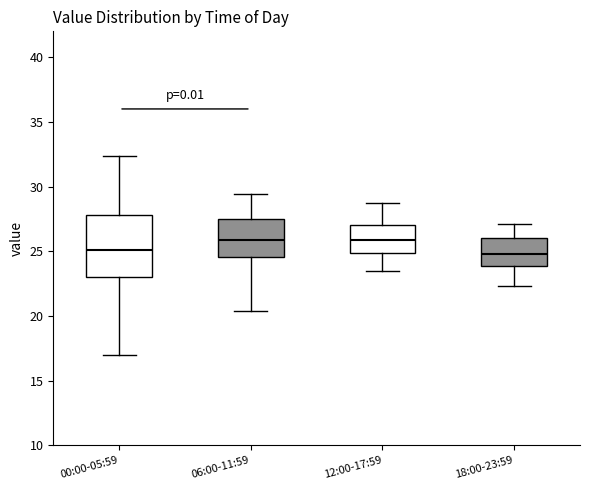

Reading left to right, transcribe this box plot: for each box, give where its median line is, the range the box spans, and where its two whiskers end, as read against the y-axis. The values are not printed on the chart, so give them approximately, as read against the axis.

00:00-05:59: median 25.0, box 23.0 to 28.0, whiskers 17.0 to 32.5
06:00-11:59: median 26.0, box 24.5 to 27.5, whiskers 20.5 to 29.5
12:00-17:59: median 26.0, box 25.0 to 27.0, whiskers 23.5 to 28.5
18:00-23:59: median 25.0, box 24.0 to 26.0, whiskers 22.5 to 27.0